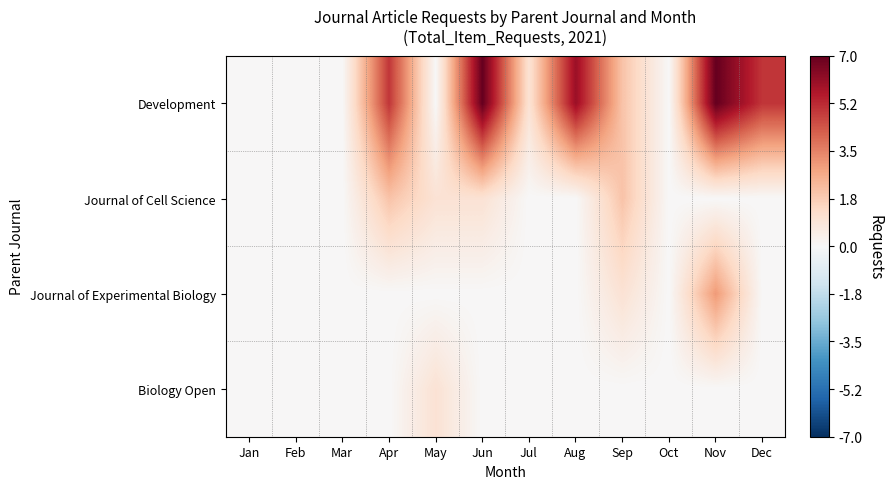

Rank the series at Jan from lowest to highest value.

Development, Journal of Cell Science, Journal of Experimental Biology, Biology Open